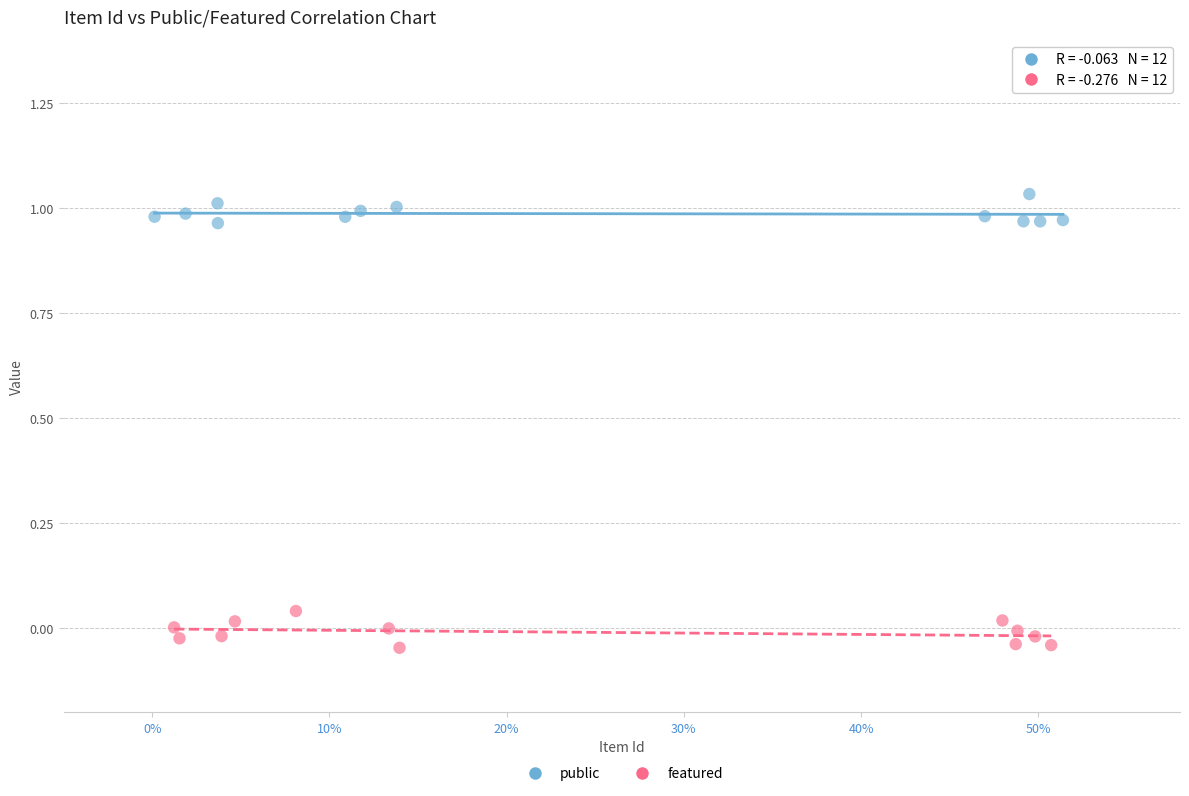

Which series reaches the maximum Y coordinate?

public